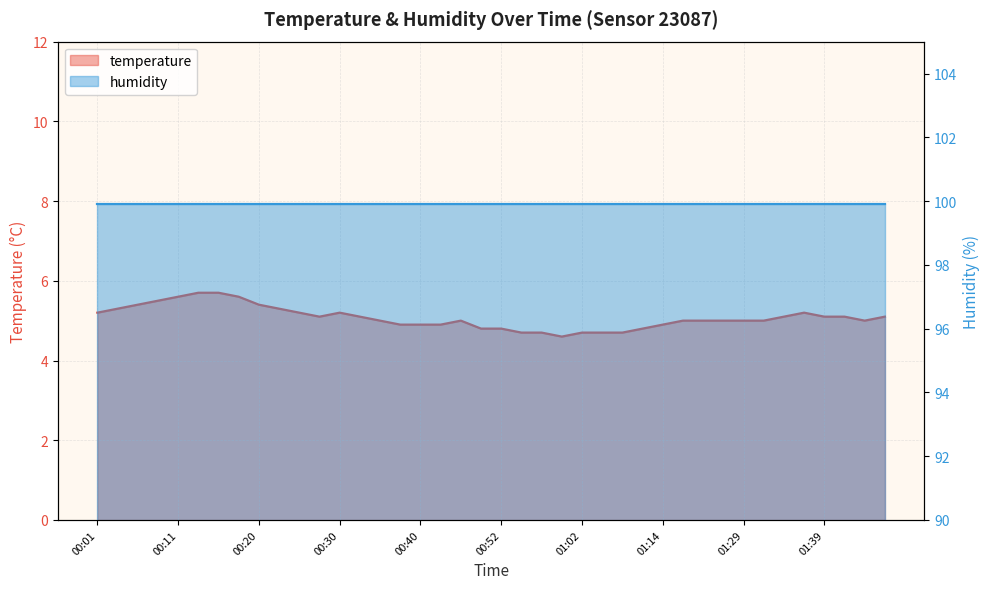

What is the value of the 36th point from the left?

5.2